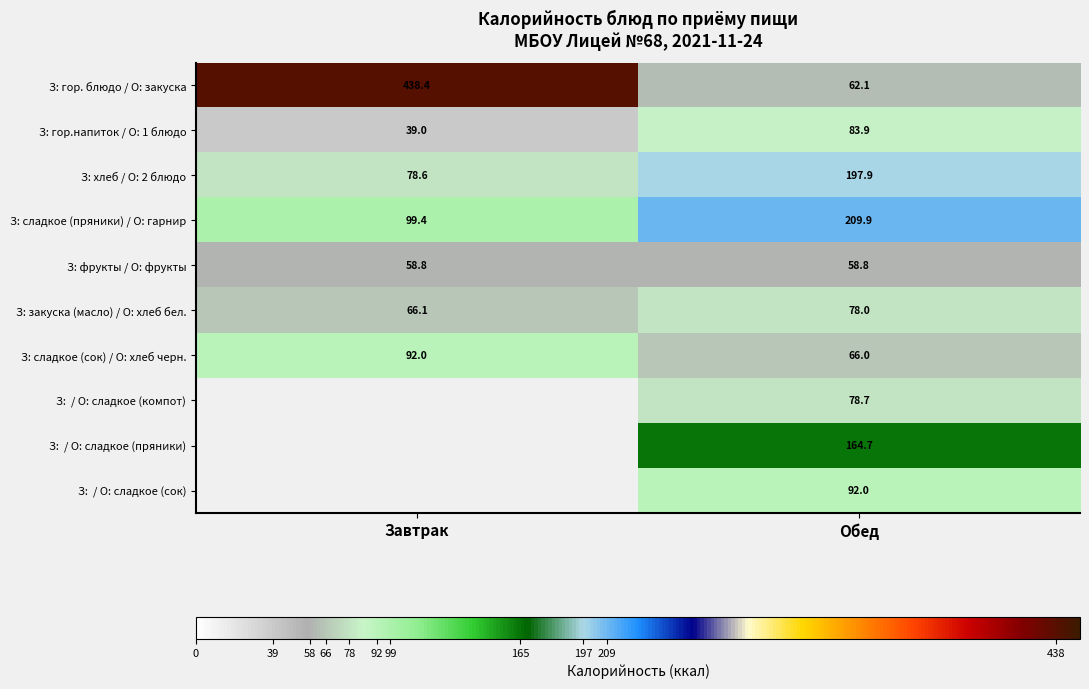

Where does the З: сладкое (пряники) / О: гарнир series first go above 209?

Обед